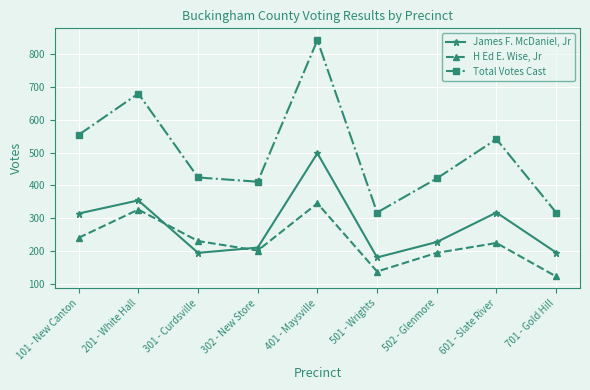

Where does the James F. McDaniel, Jr series first go above 227?

101 - New Canton